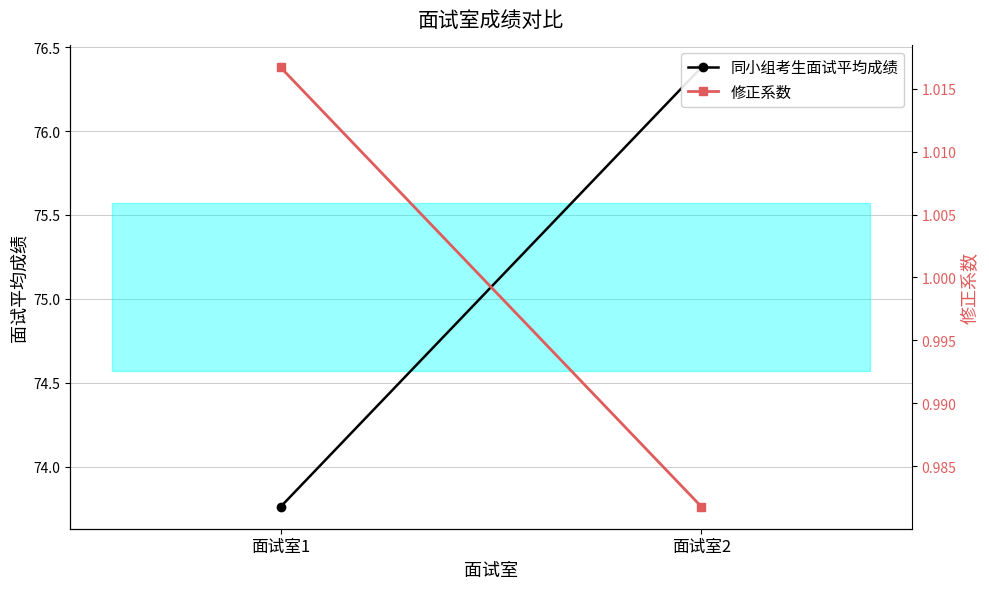

Where does the 同小组考生面试平均成绩 series first go above 76?

面试室2